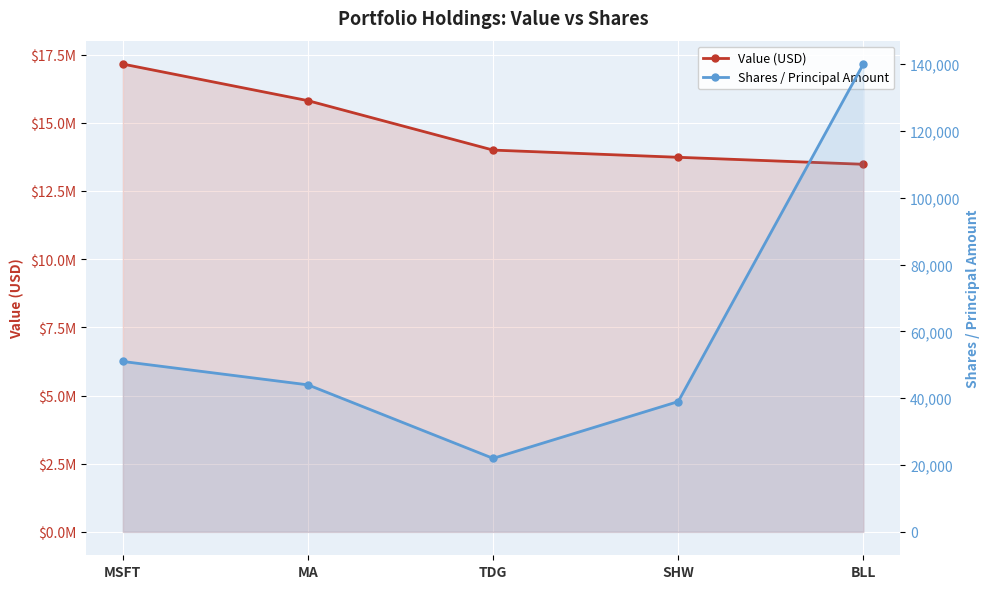

How many lines are shown in the chart?

2